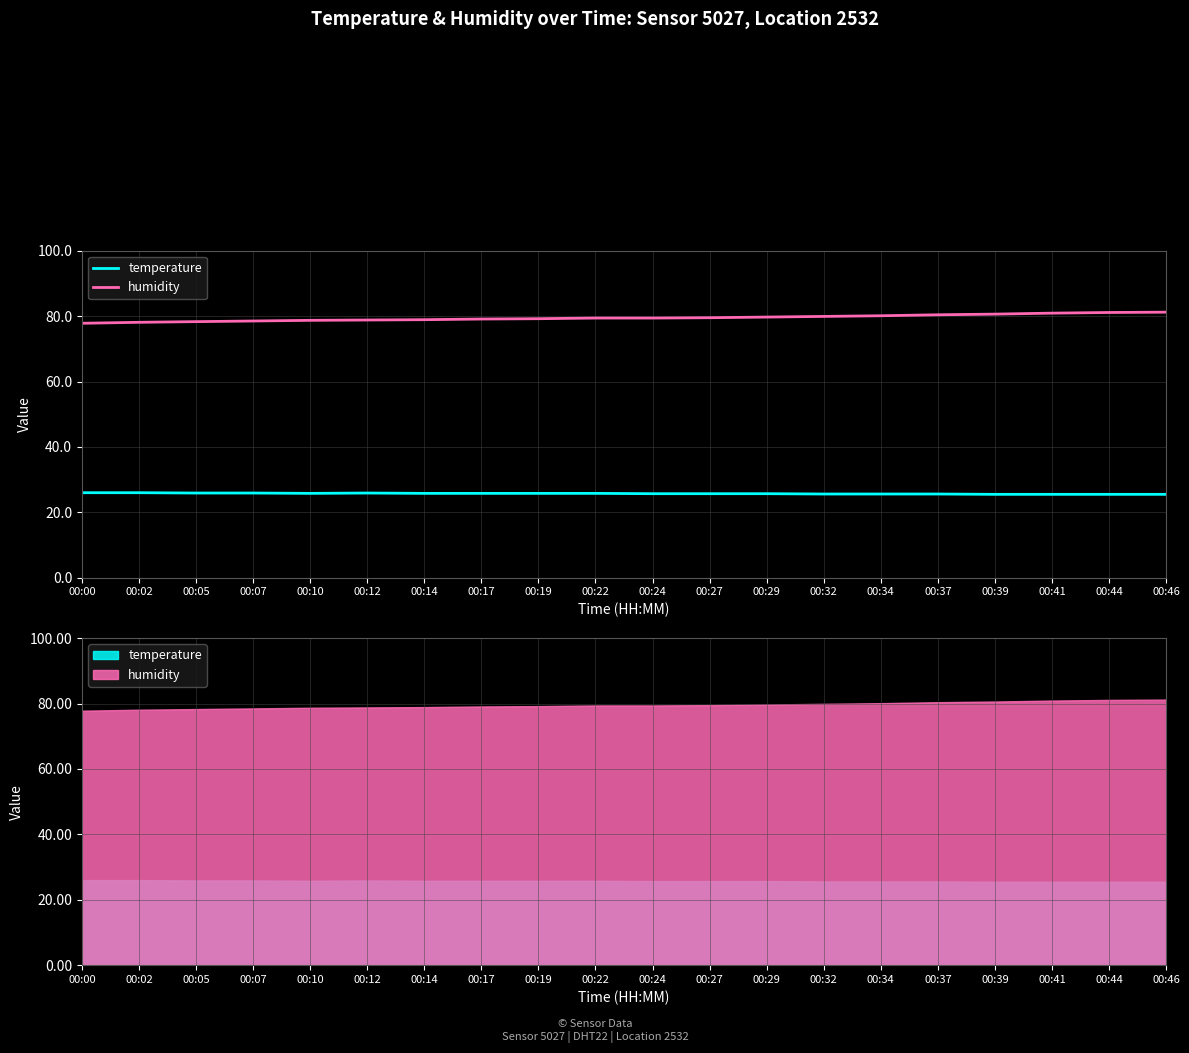

At which label does humidity first exceed 79?

00:17